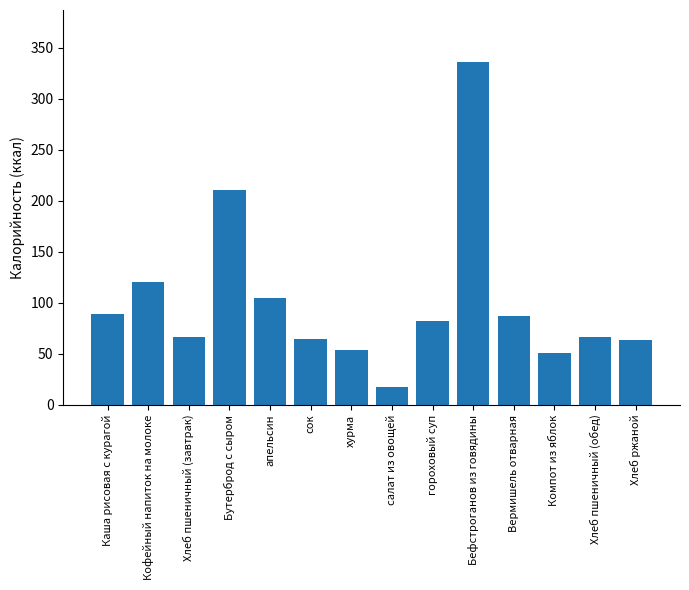

What is the change in value from апельсин to хурма?

-51.0